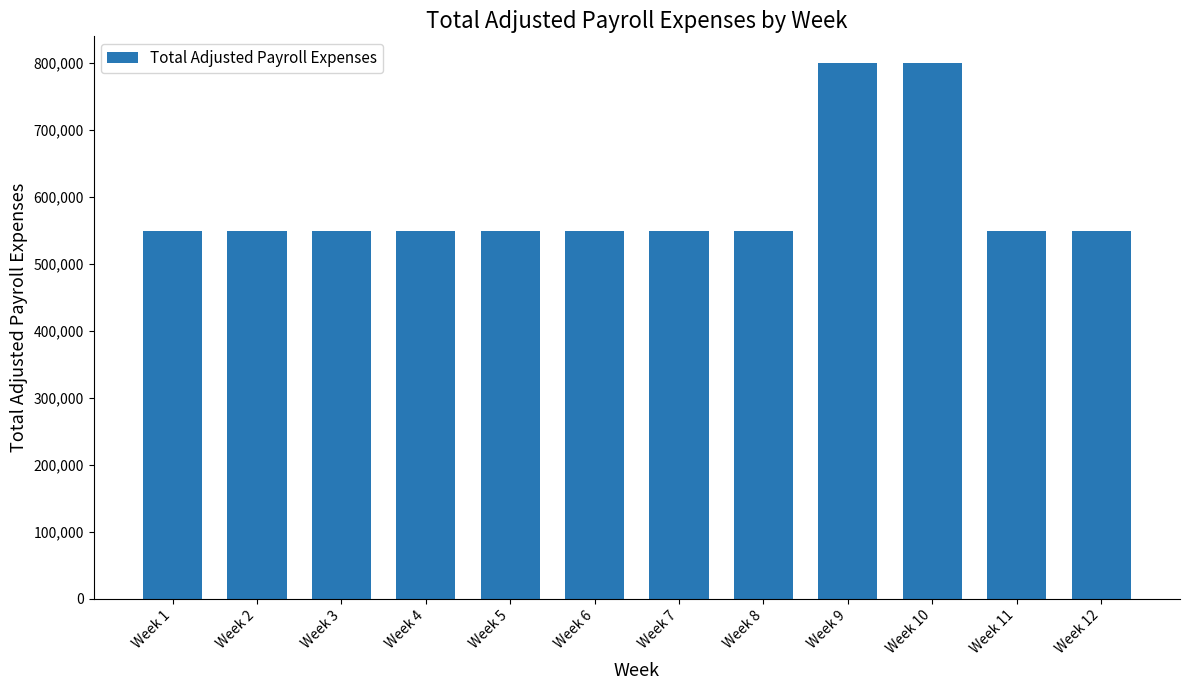

What is the greatest value displayed?

799500